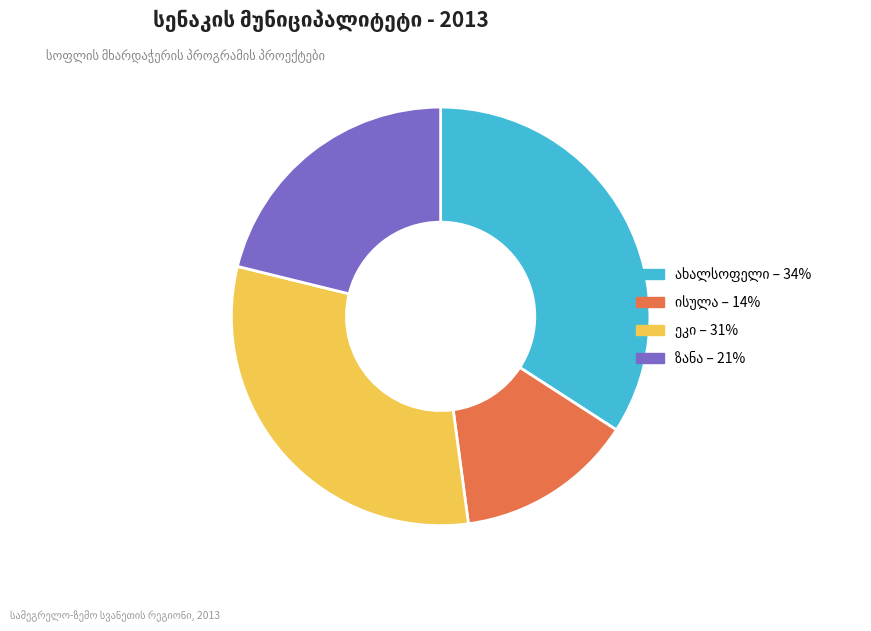

Is there a majority slice in this chart?

No